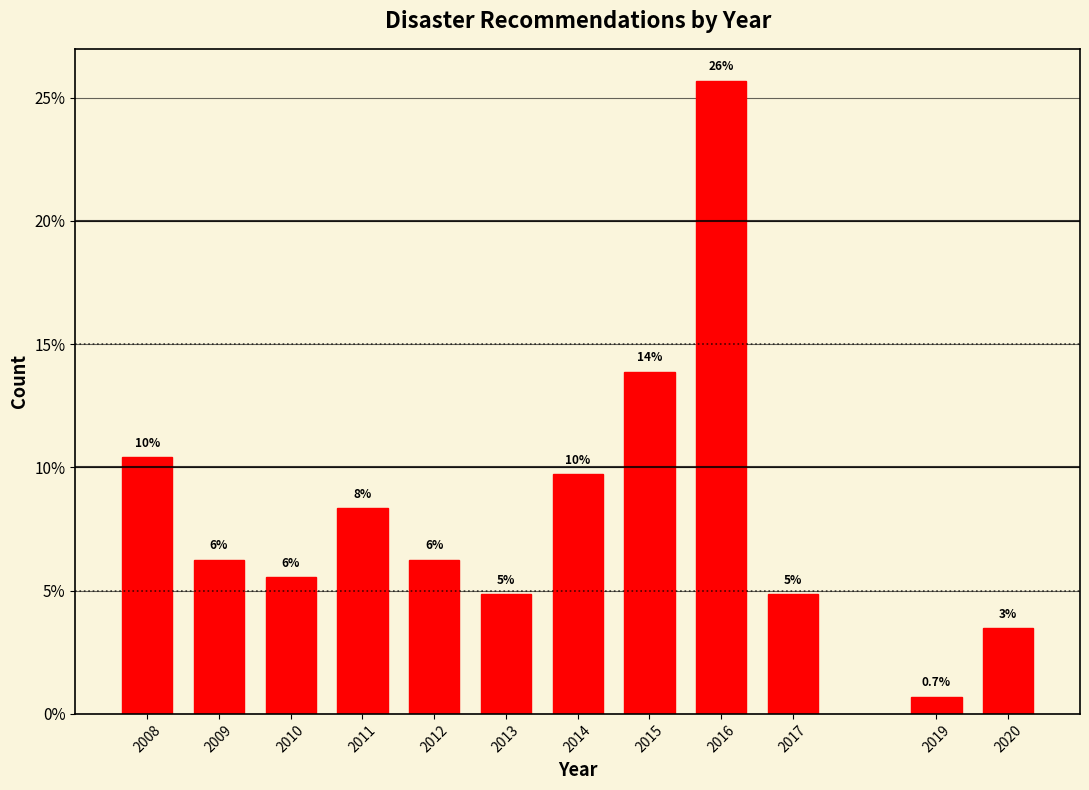

Are the bars horizontal?

No